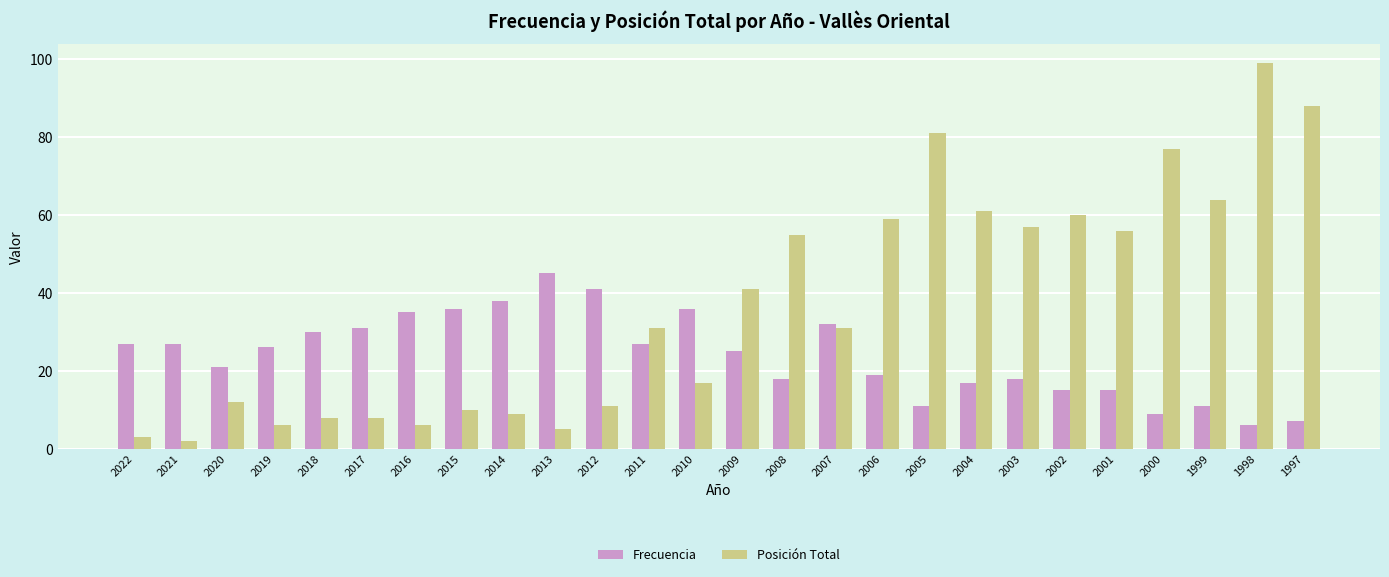

How many bars are there in total?

52